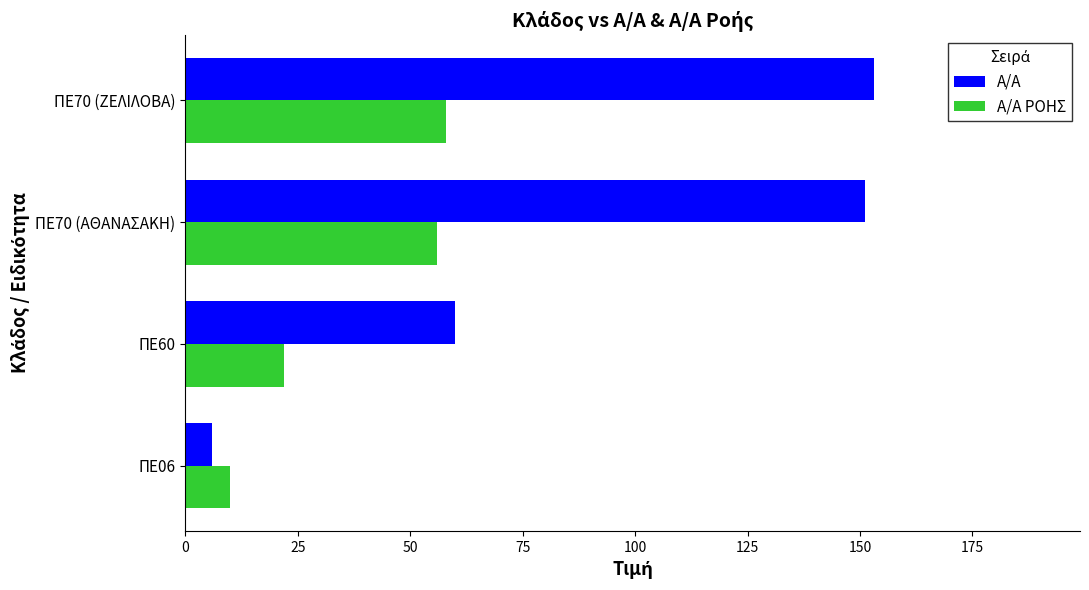

What is the minimum value for A/A?

6